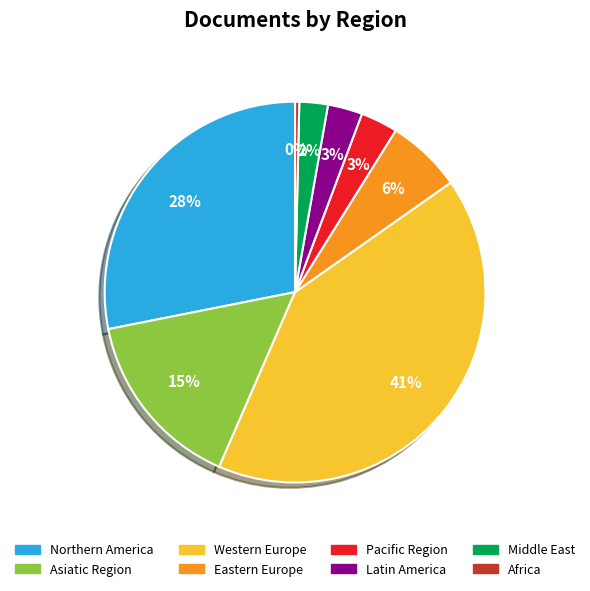

Does Pacific Region account for over 50% of the chart?

No